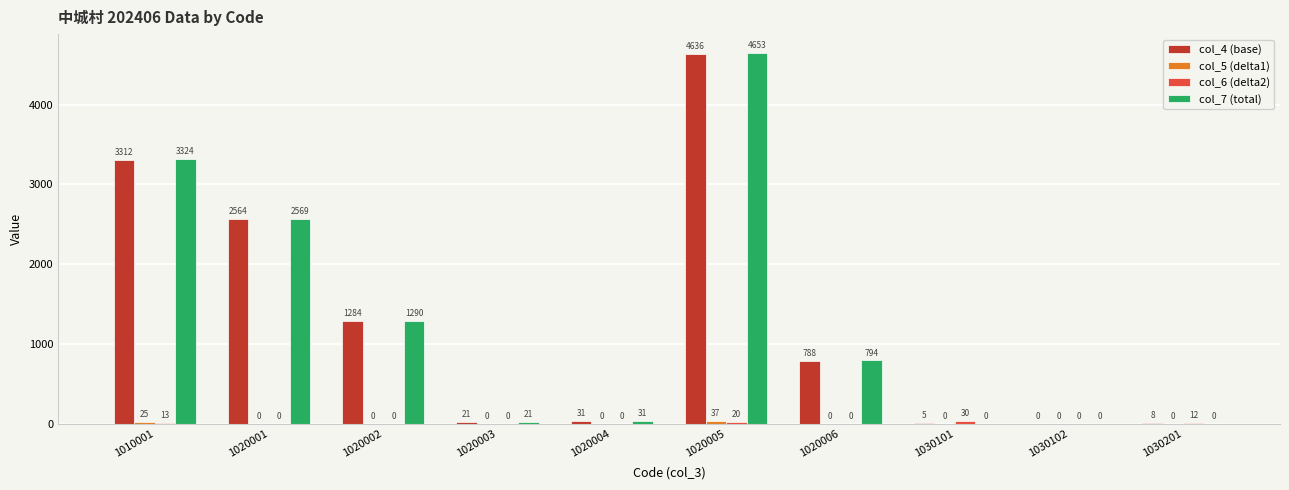

How many groups of bars are there?

10